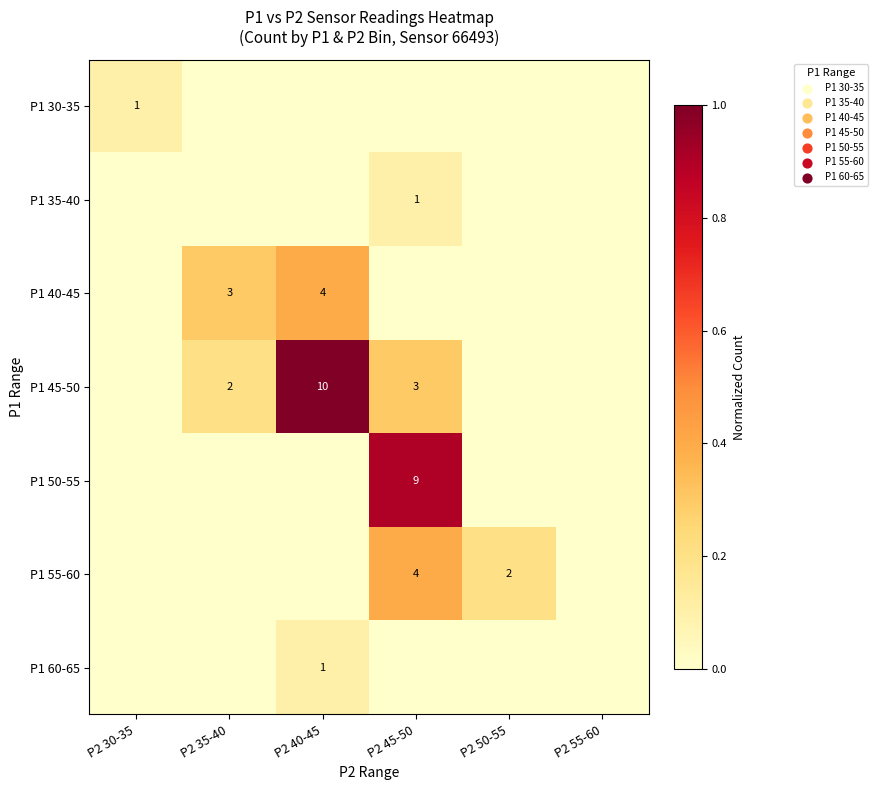

Is it true that P1 45-50 equals 7 at P2 40-45?

False